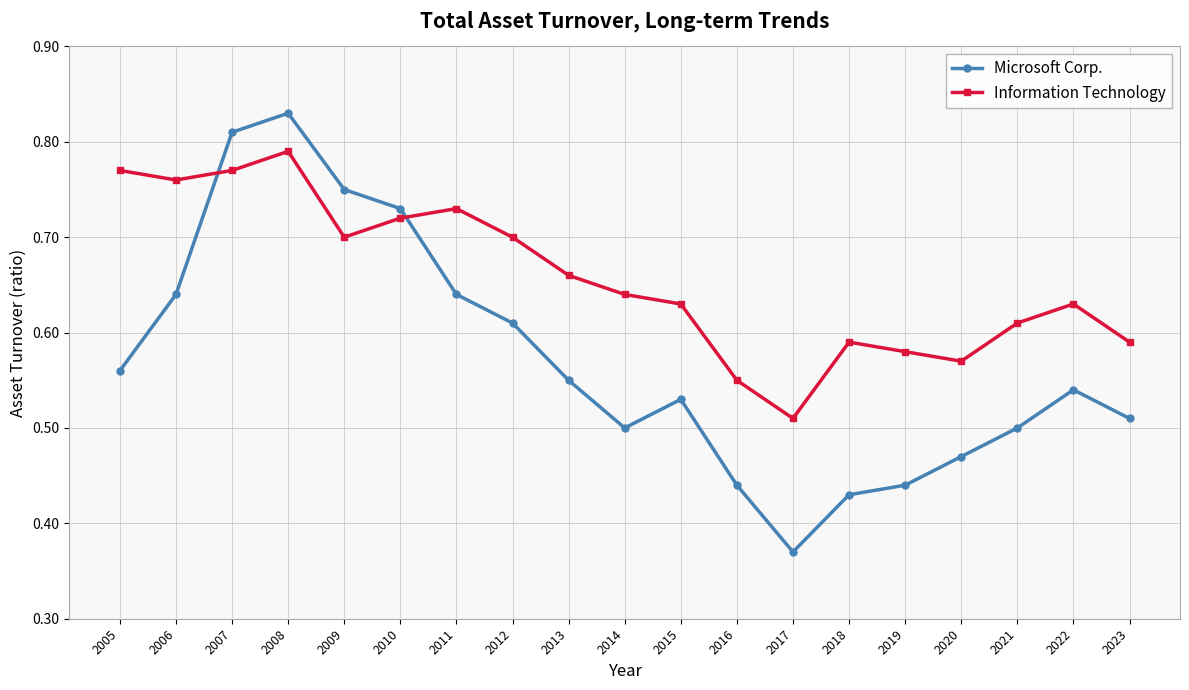

At how many categories does at least one series exceed 0?

19